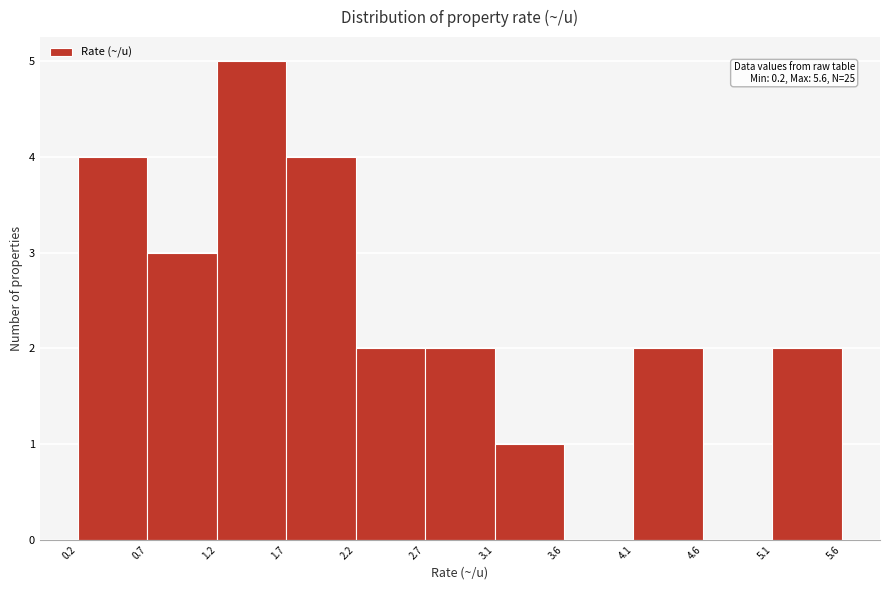

Which range on the x-axis has the tallest bar?

1.2 to 1.7